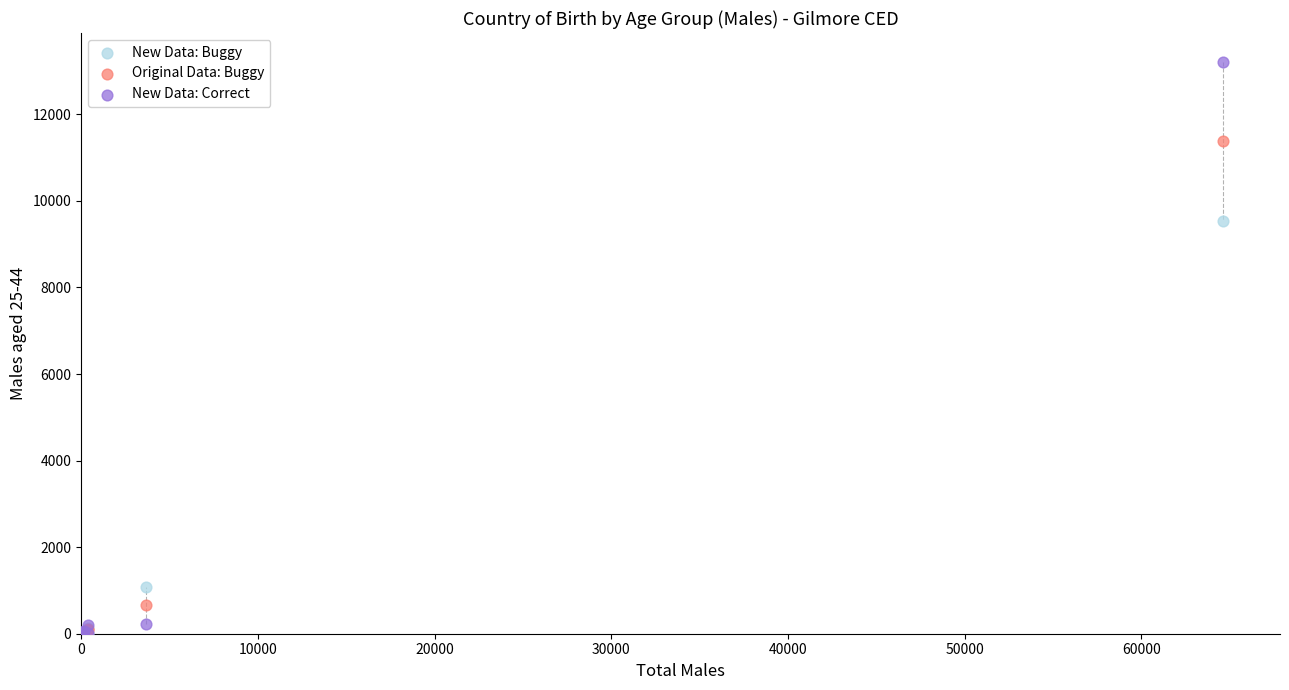

In the New Data: Buggy series, what Y value is closest to 4768?

1085.0